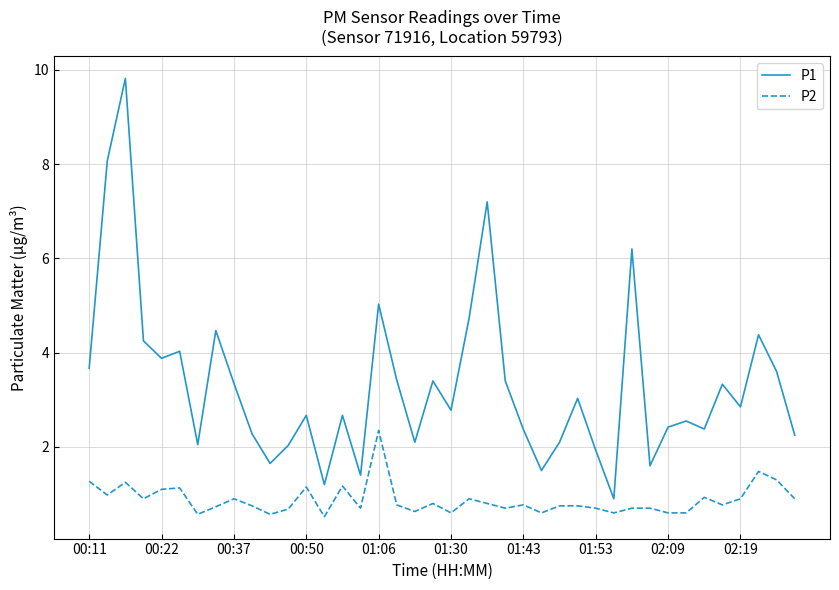

List the series in order of their peak value, highest first.

P1, P2